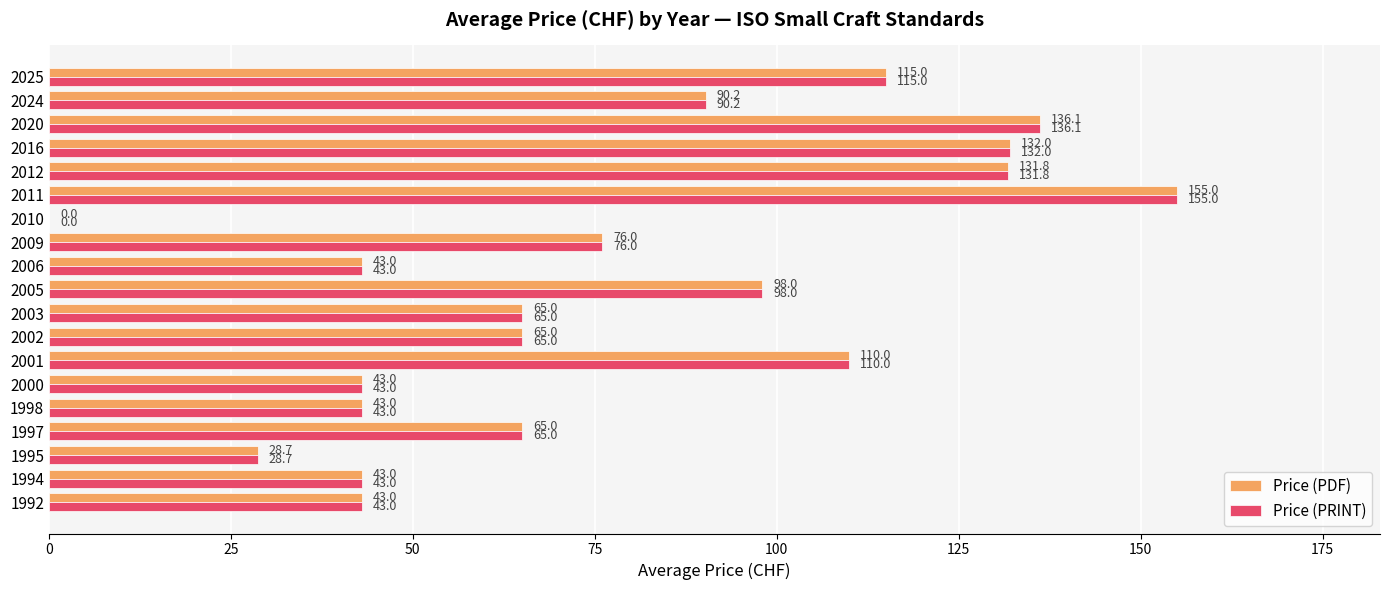

Read the Price (PDF) value at 1998.

43.0